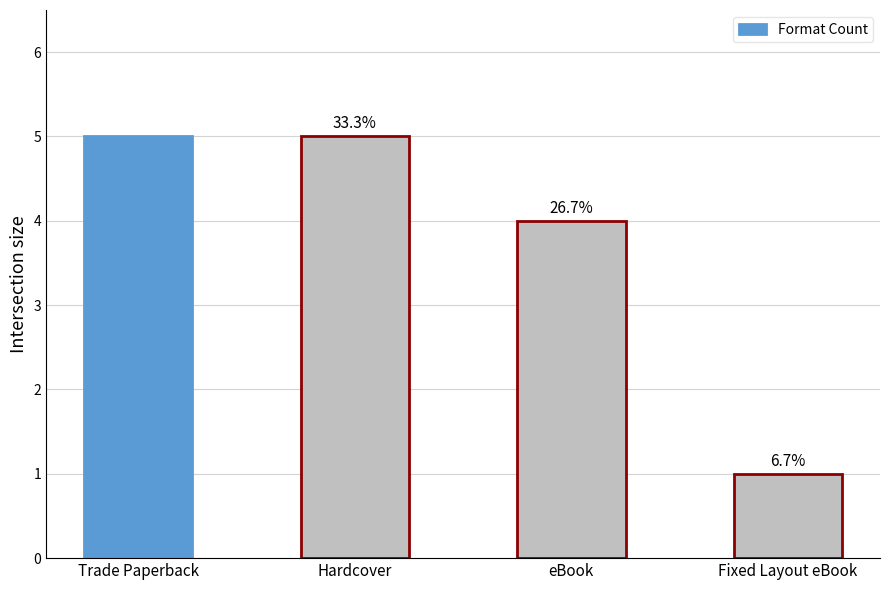

What is the sum of the values at Fixed Layout eBook and eBook?

5